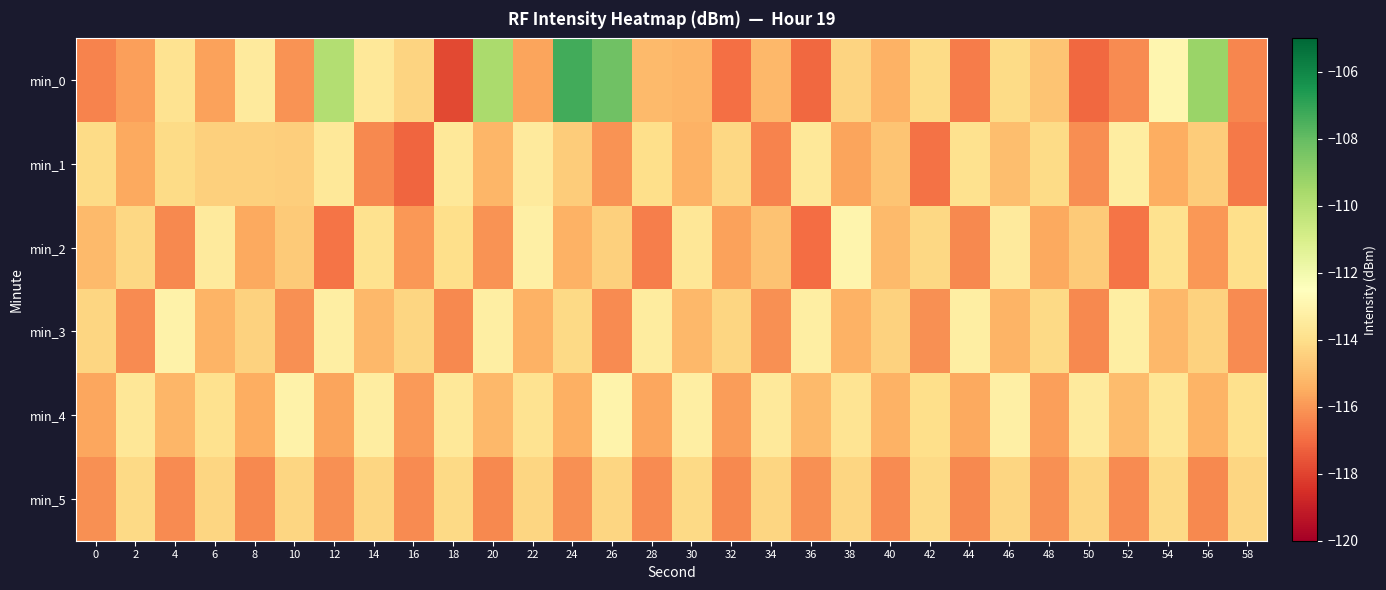

What is the minimum value shown in the chart?

-117.9